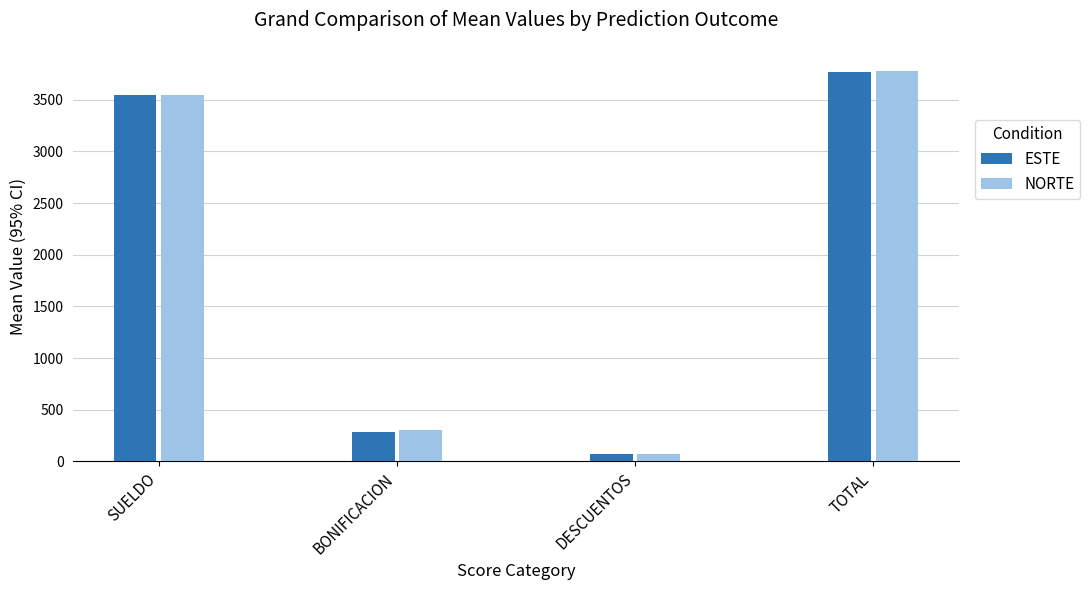

What is the spread (max minus min) of values at SUELDO?

2.5